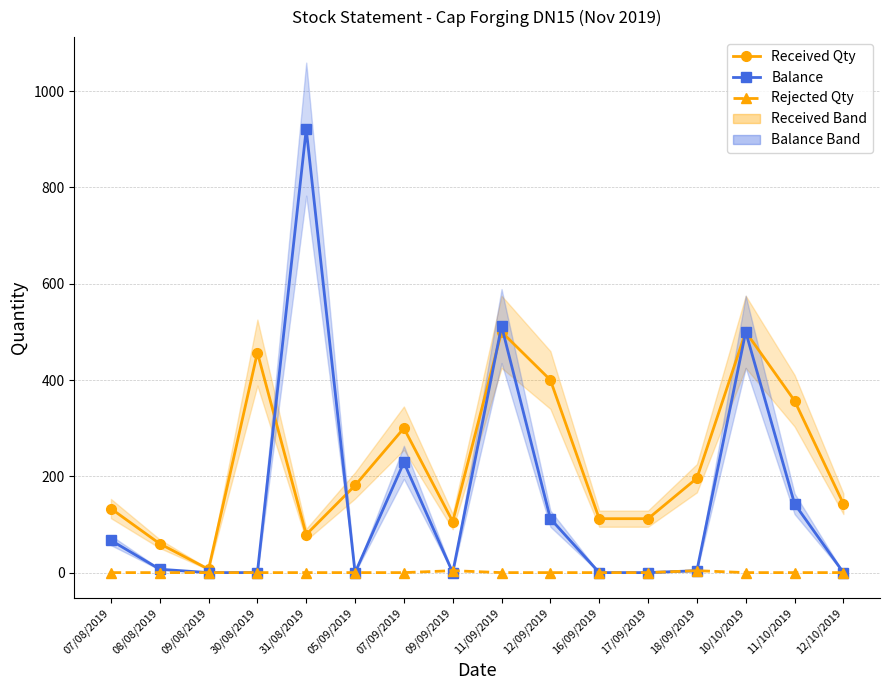

How many series are shown in this chart?

3